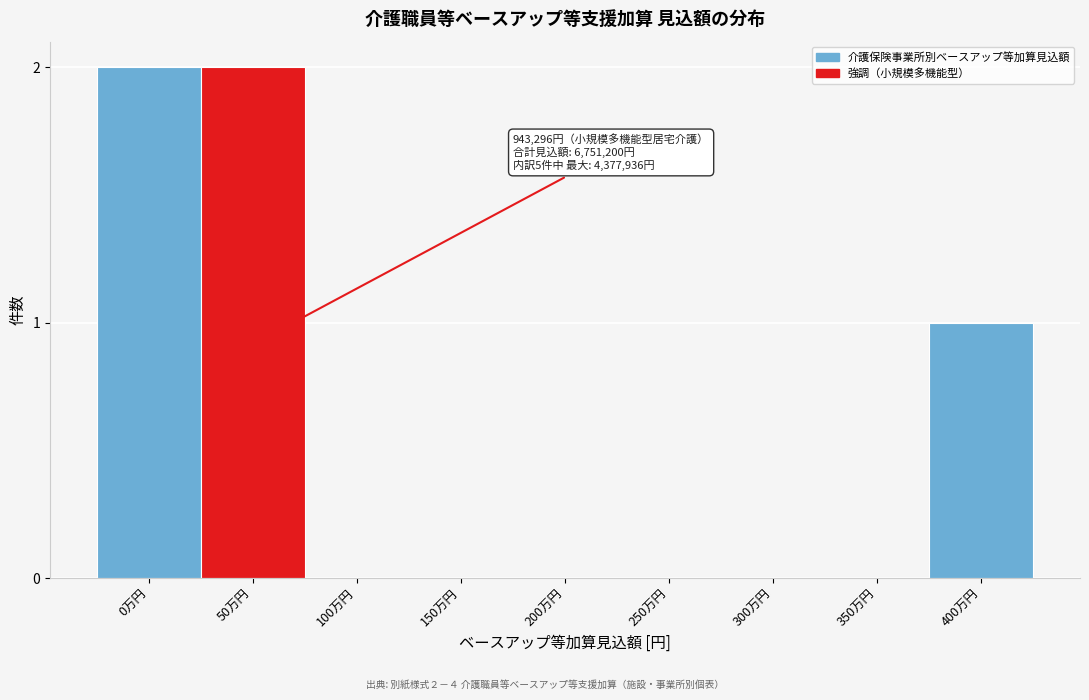

Reading left to right, what are all the values shown in this chart?

0万円=2	50万円=2	100万円=0	150万円=0	200万円=0	250万円=0	300万円=0	350万円=0	400万円=1